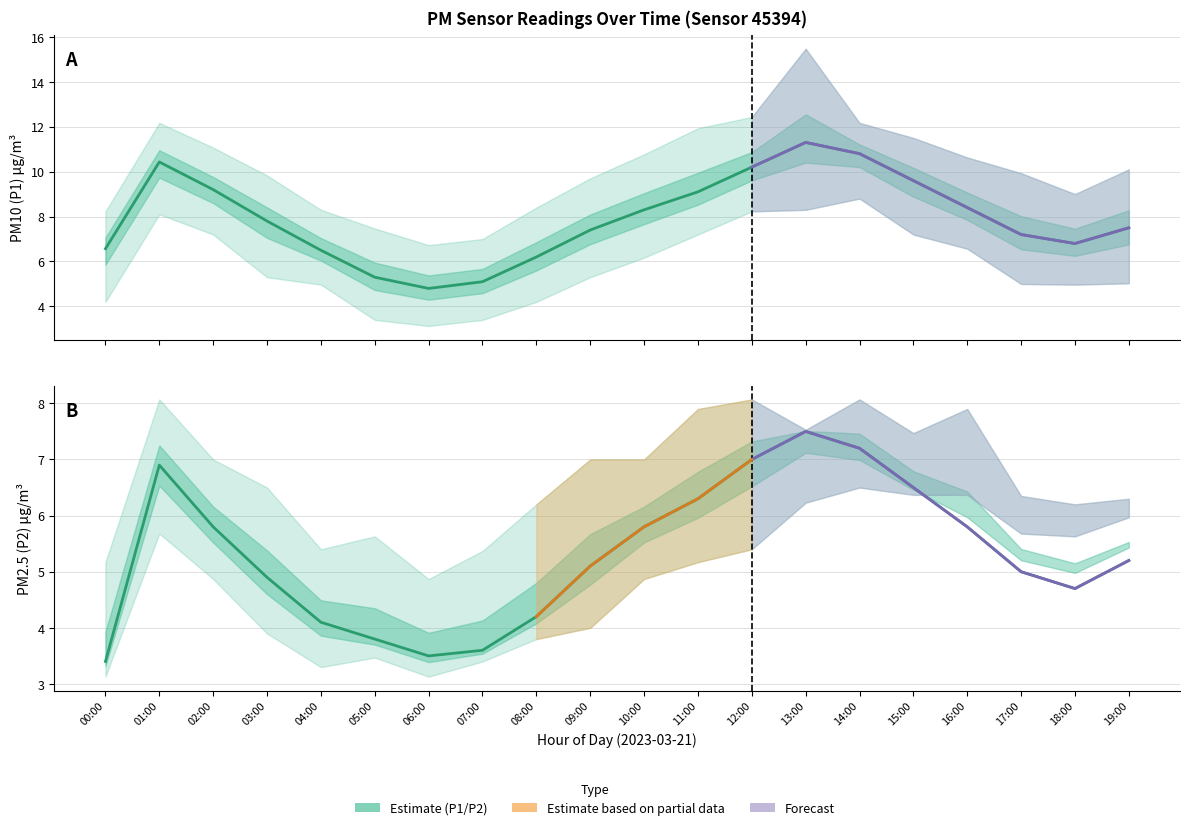

Where is the first local minimum for P2 Estimate?

06:00